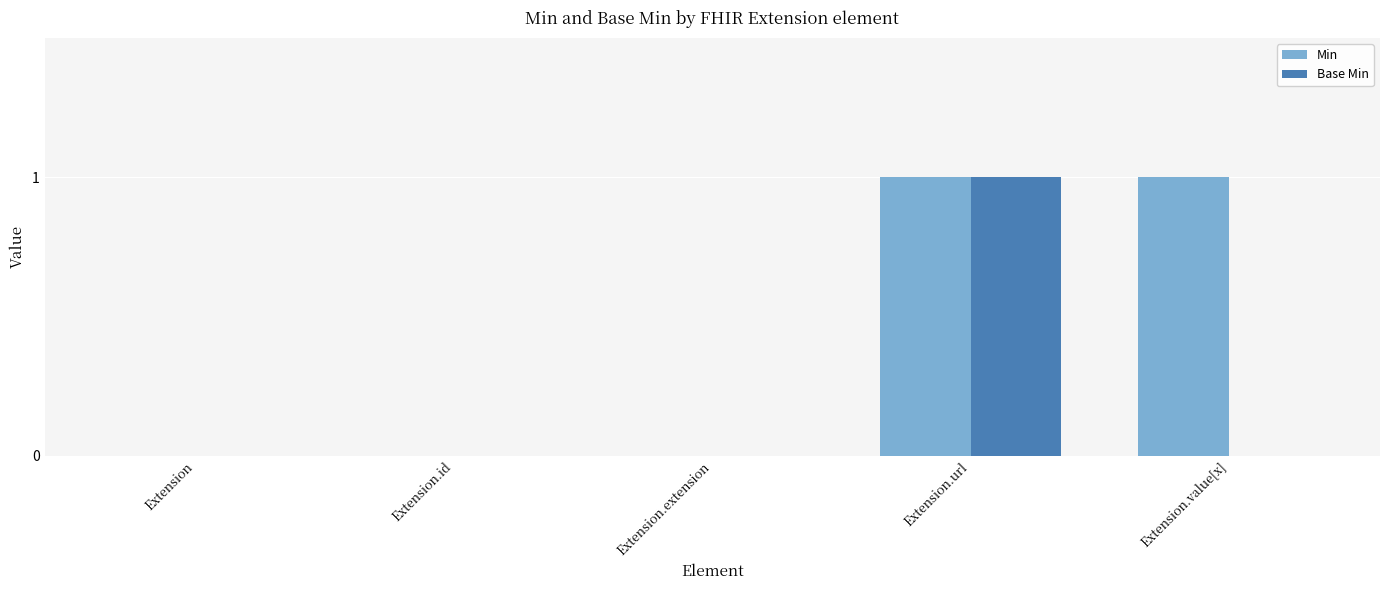

Which series changed the most between Extension.url and Extension.value[x]?

Base Min